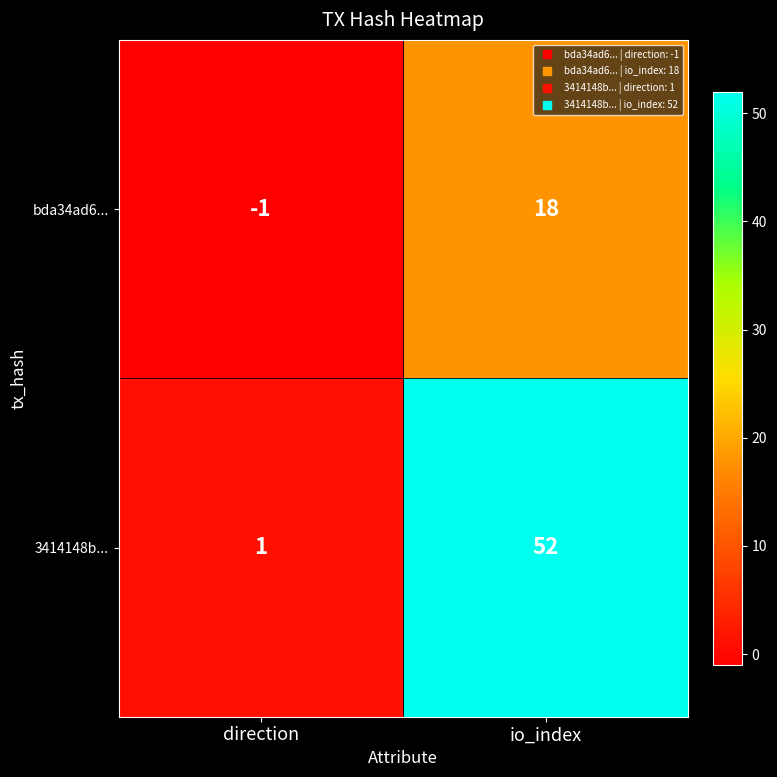

How many series are shown in this chart?

2